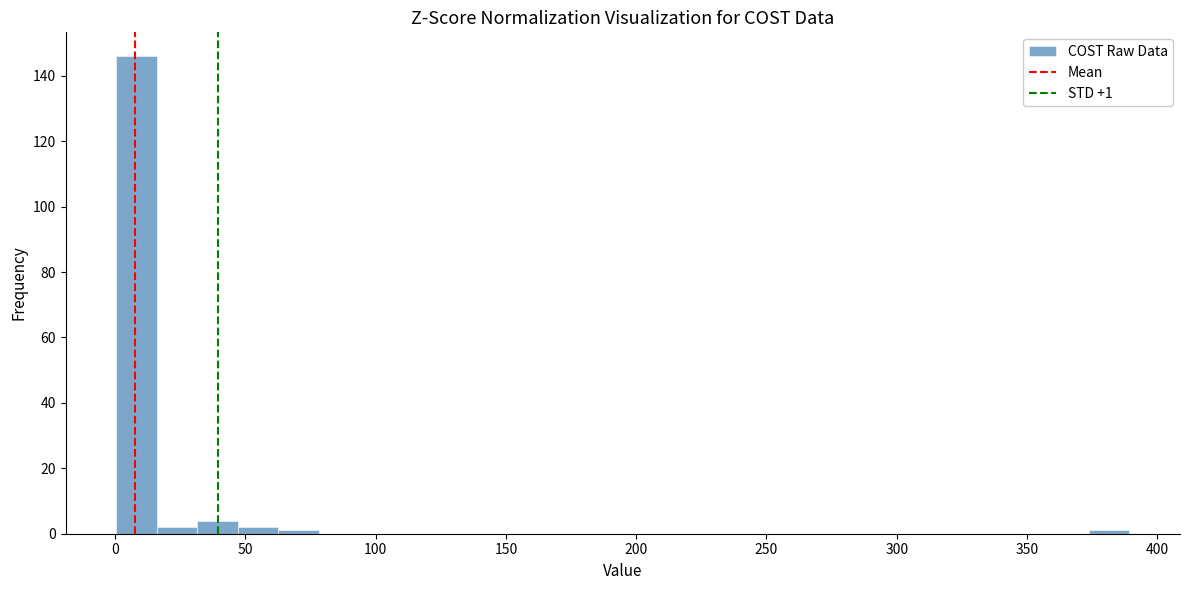

Around what value on the x-axis is the tallest bar? Give the approximate position of its centre, as read against the axis.

10